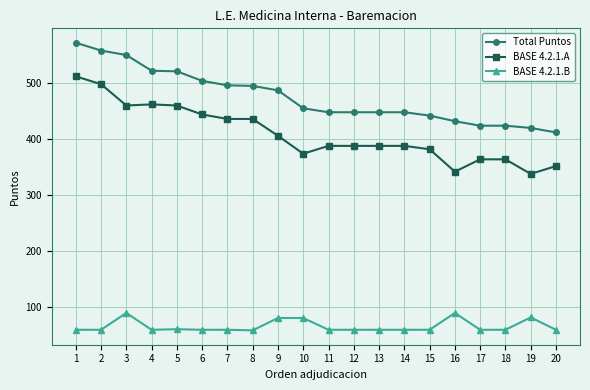

Is this an area chart (filled region under the line)?

No